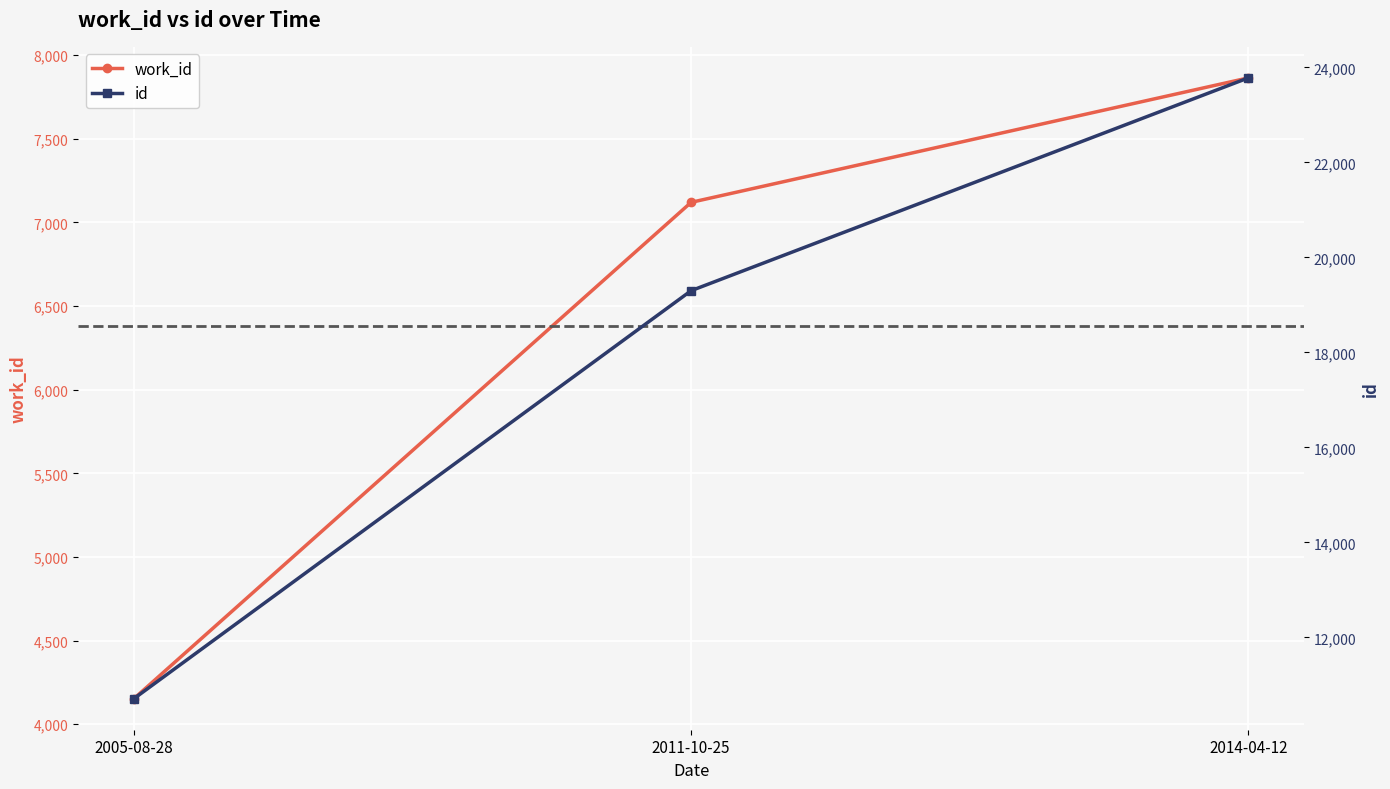

Is the value of work_id at 2005-08-28 greater than the value of id at 2005-08-28?

No